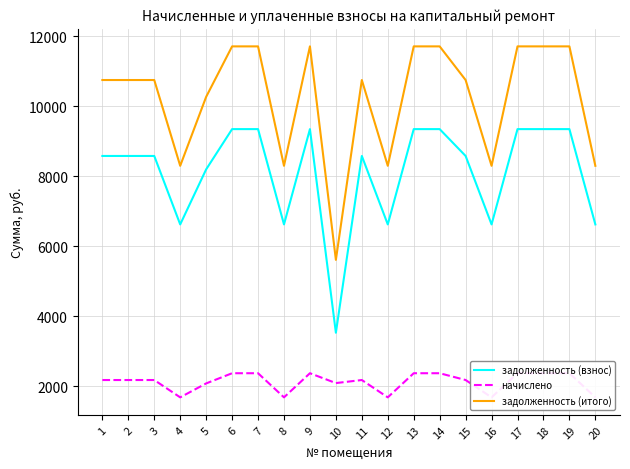

What is the value of the задолженность (взнос) point at the 1st from the left?

8582.4